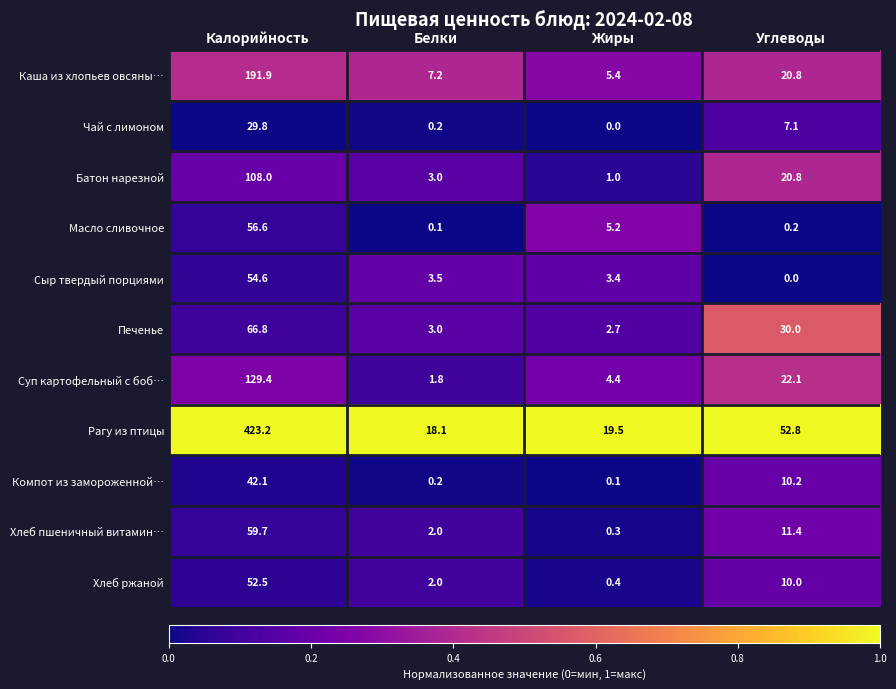

What is the sum of the Печенье values at Калорийность and Белки?

69.8